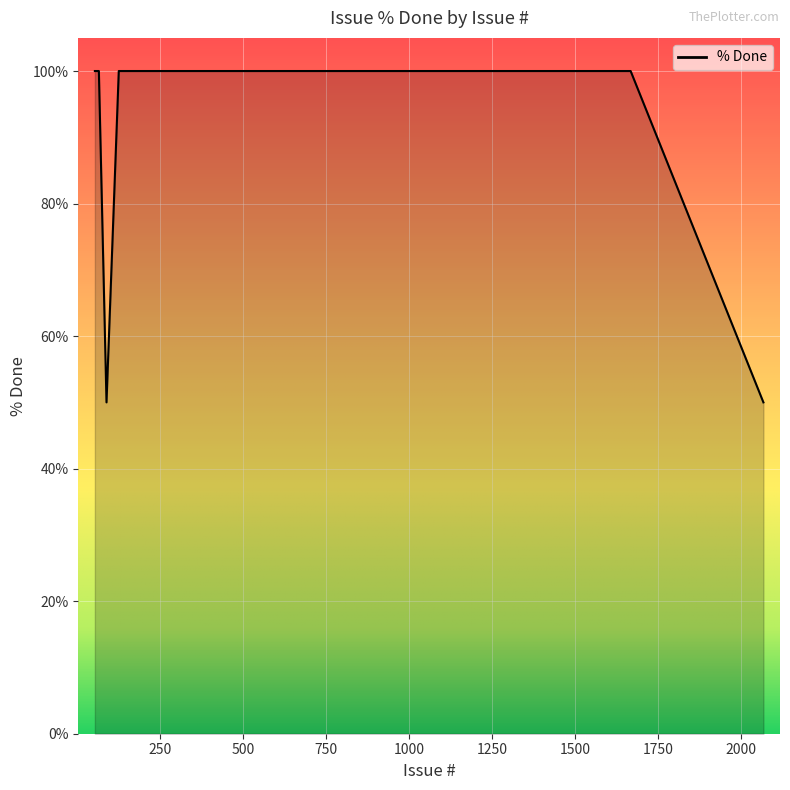

What is the difference between the maximum and minimum values?

50